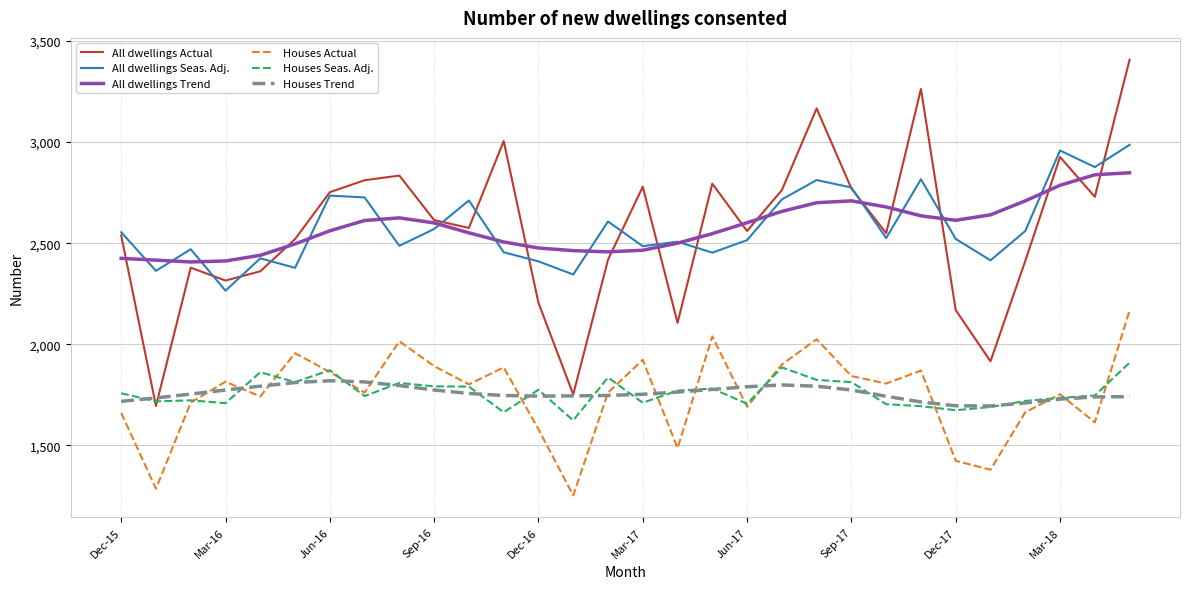

True or false: All dwellings Trend and Houses Seas. Adj. intersect in this chart.

False